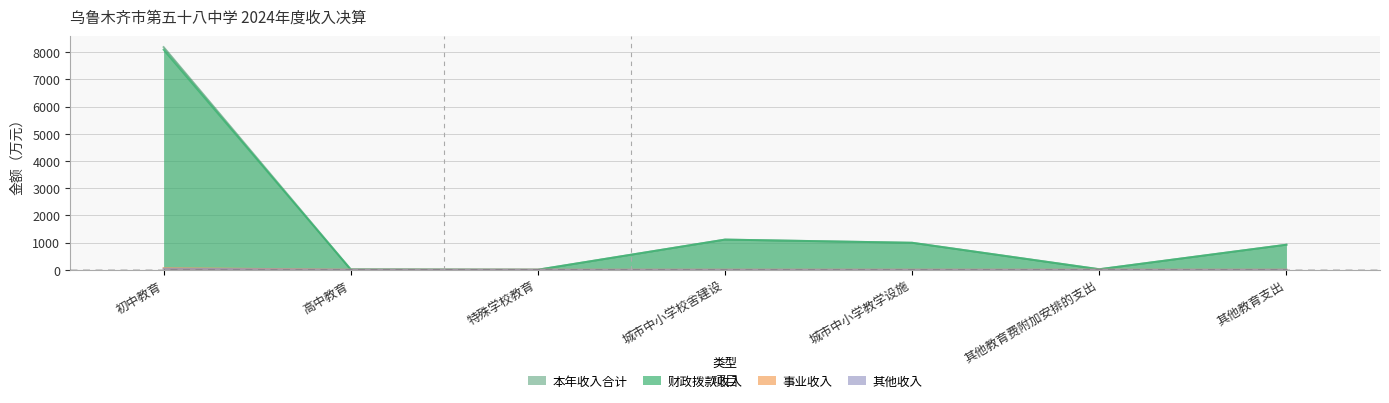

What is the label of the 5th point from the right?

特殊学校教育